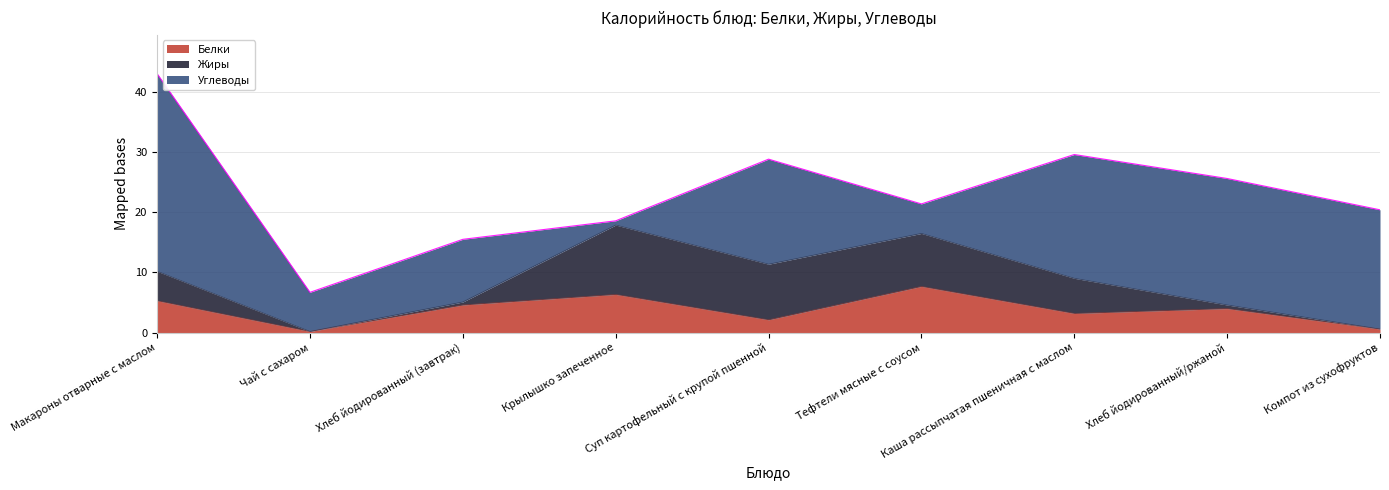

How many lines are shown in the chart?

3